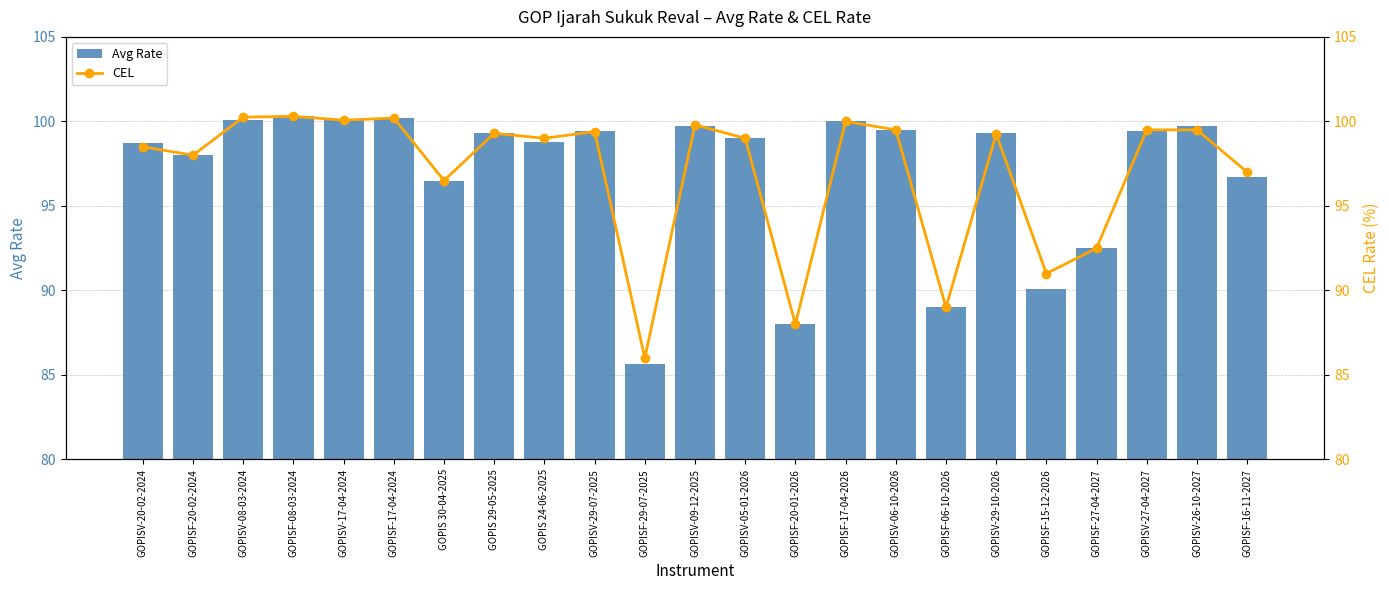

What is the average value of the Avg Rate series?

97.0